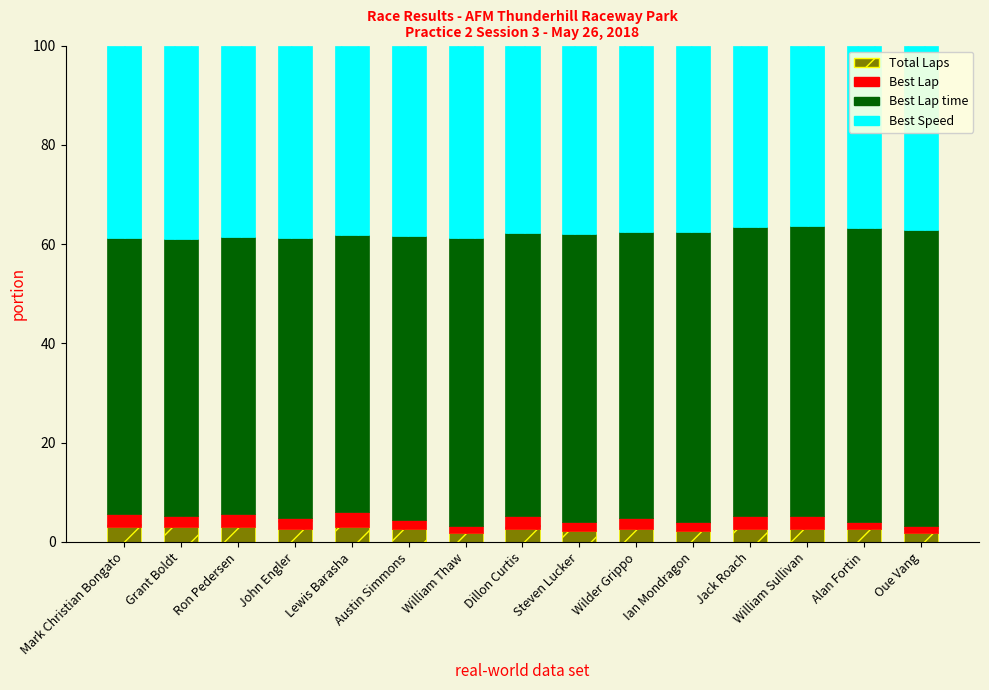

The value of Total Laps at Alan Fortin is 2.7. True or false?

True